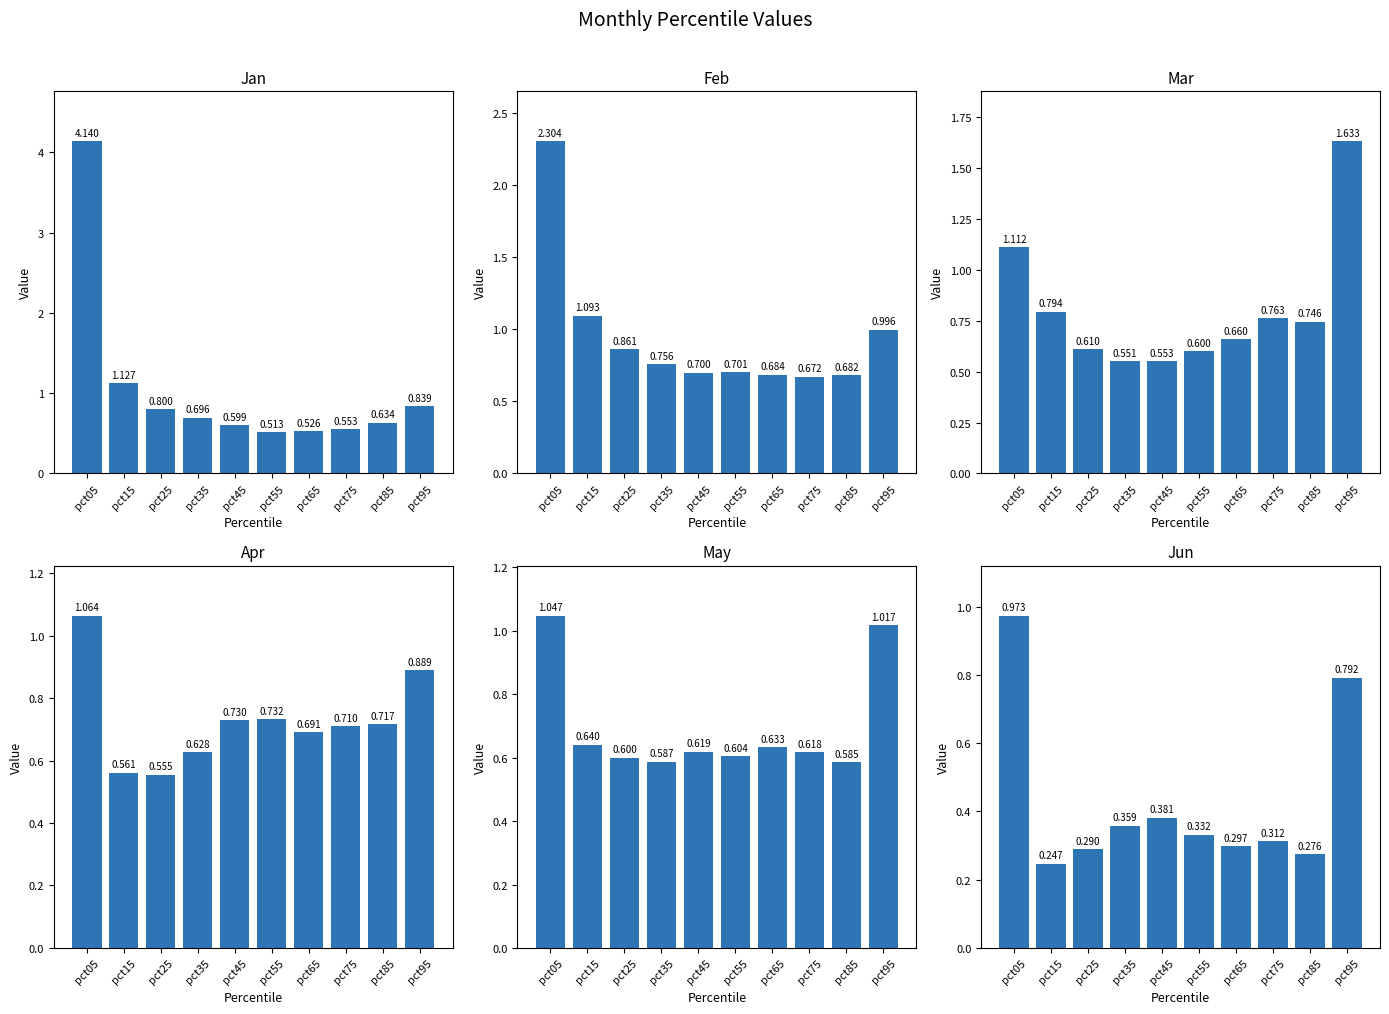

Between pct05 and pct85, which series saw the biggest shift?

Jan